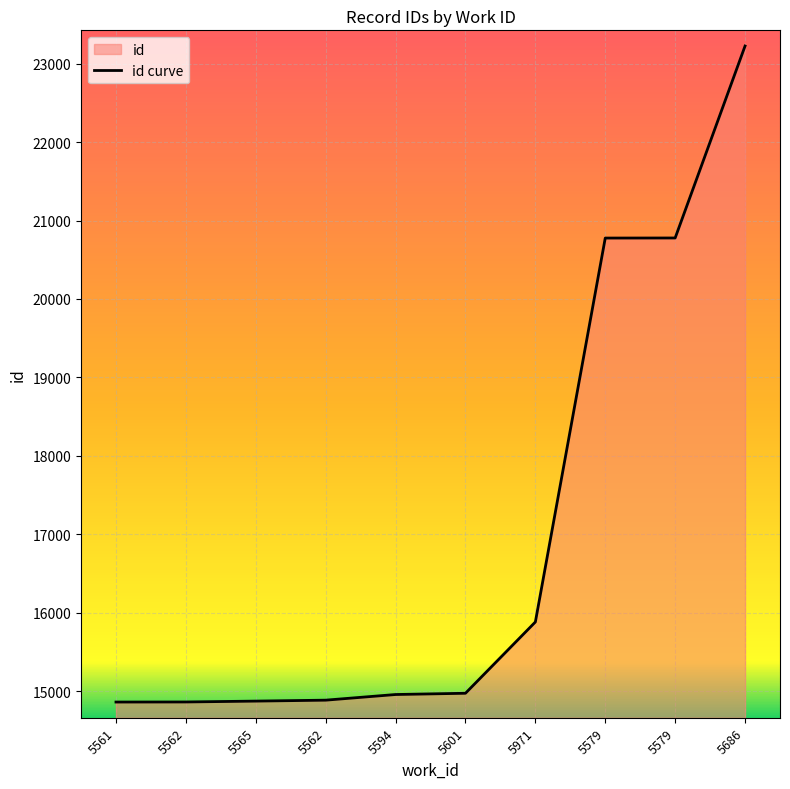

What is the label of the 9th point from the left?

5579